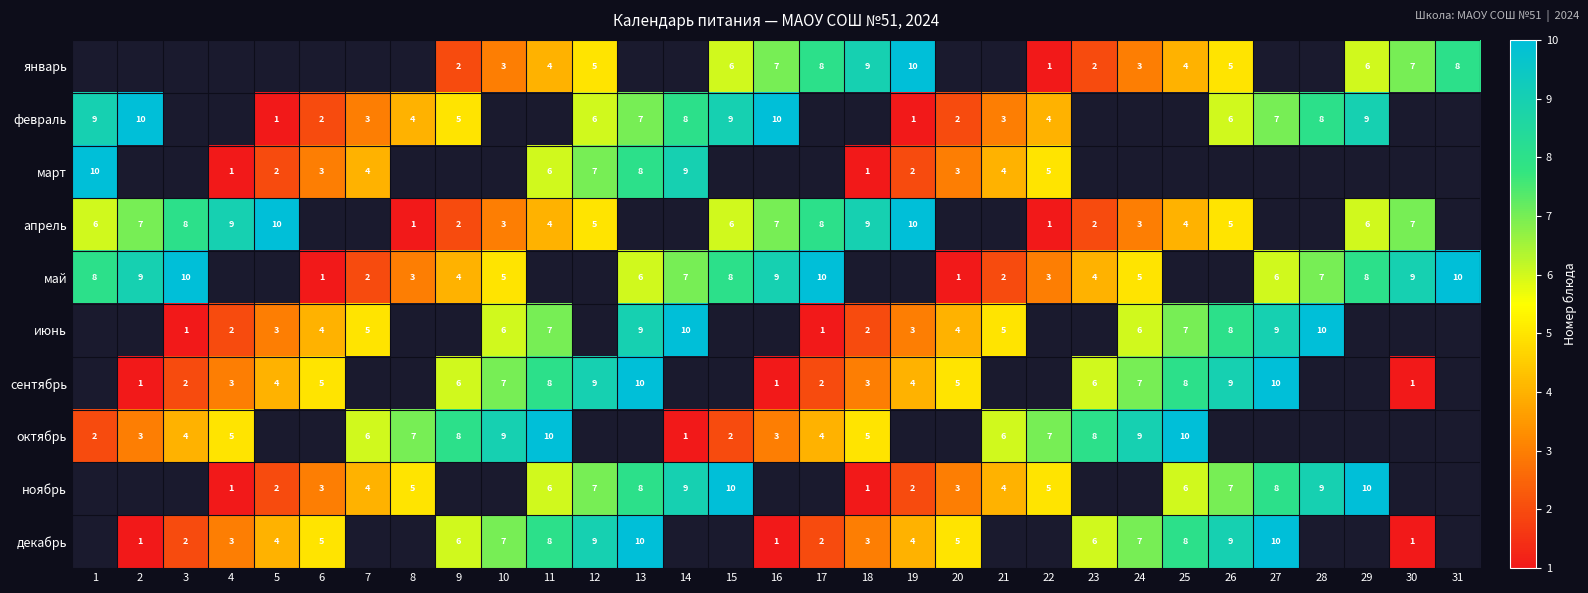

Is the value of апрель at 17 greater than the value of февраль at 16?

No